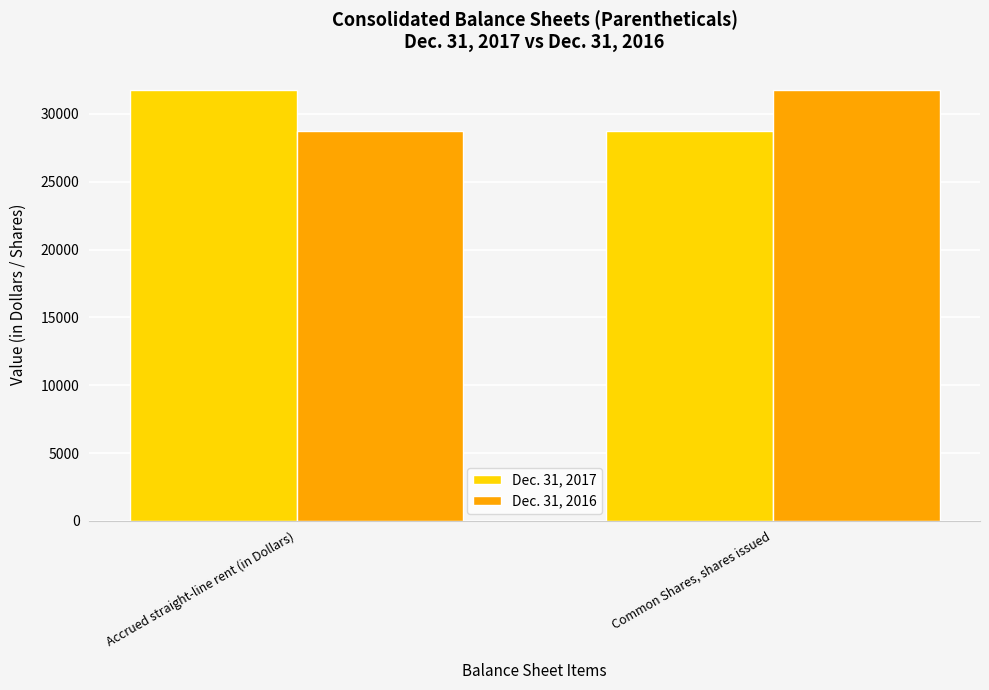

Reading right to left, what are all the values shown in this chart?

Dec. 31, 2017: Common Shares, shares issued=28703	Accrued straight-line rent (in Dollars)=31747
Dec. 31, 2016: Common Shares, shares issued=31747	Accrued straight-line rent (in Dollars)=28703